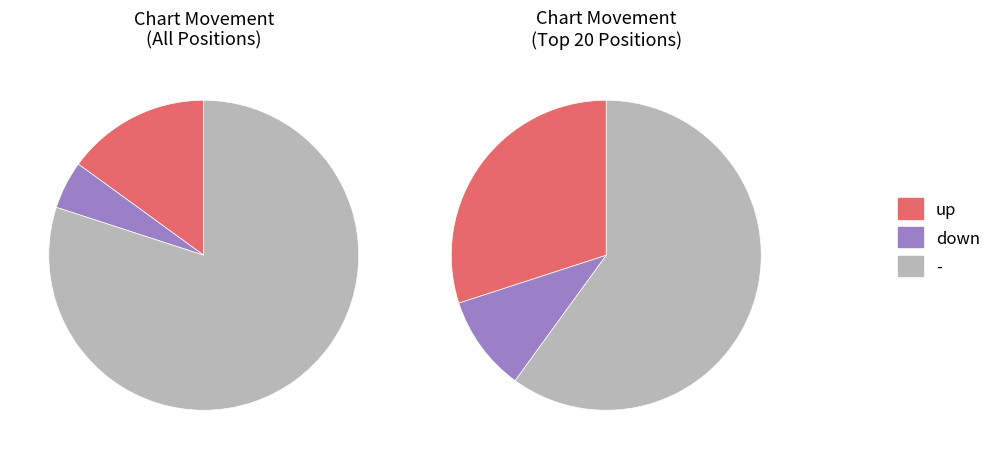

Rank the categories by value from highest to lowest.

-, up, down